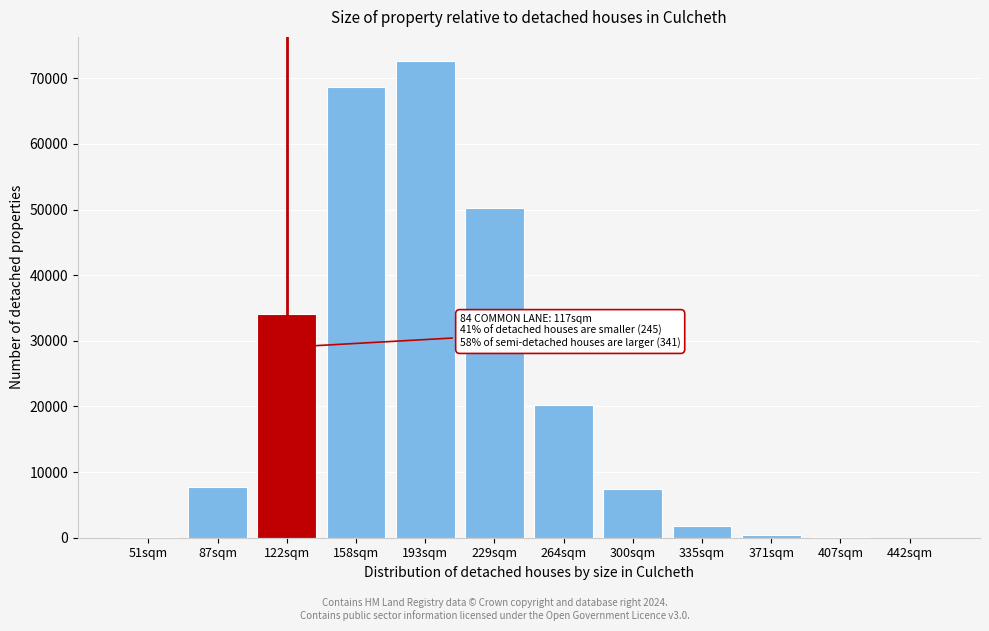

What is the greatest value displayed?

72676